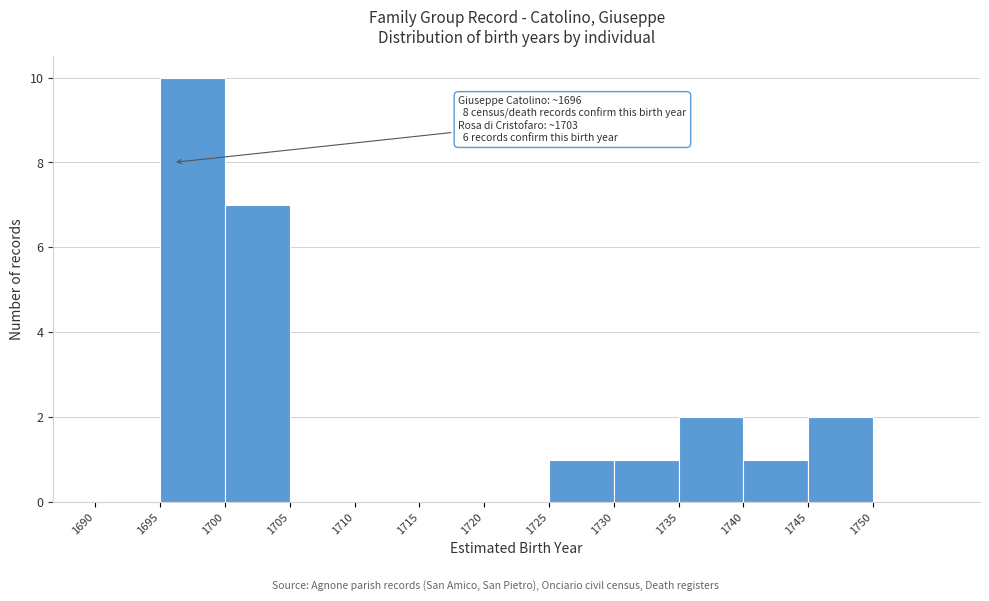

Over which range of the x-axis is the bar tallest?

1695 to 1700